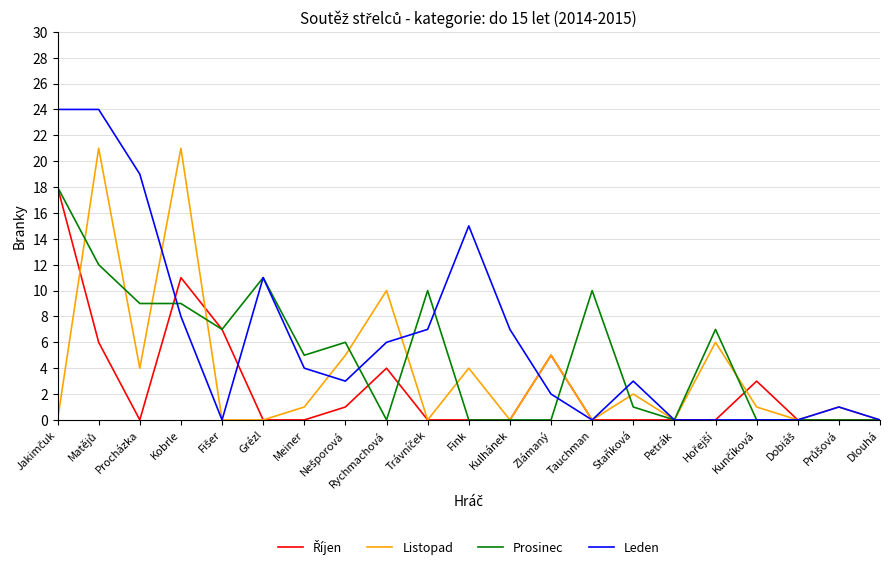

Between Rychmachová and Fink, which series saw the biggest shift?

Leden